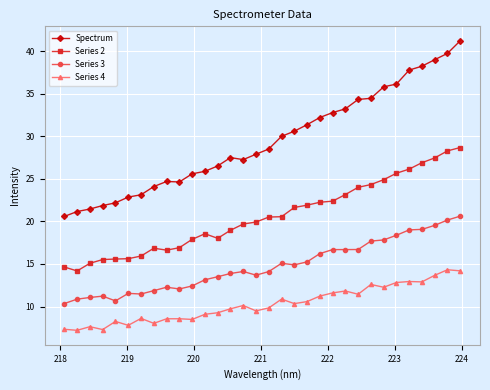

True or false: Spectrum and Series 4 cross at least once.

False